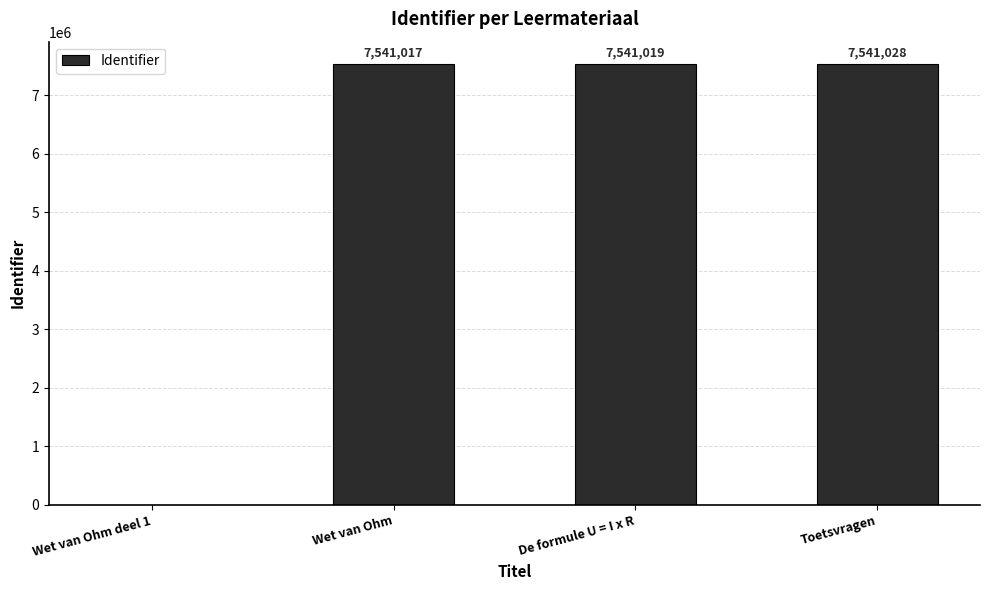

What value does the data have at Toetsvragen?

7541028